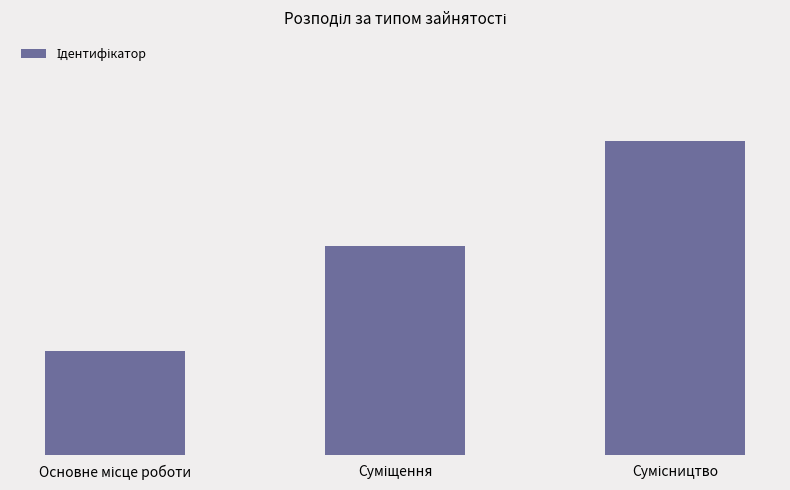

Are the bars horizontal?

No